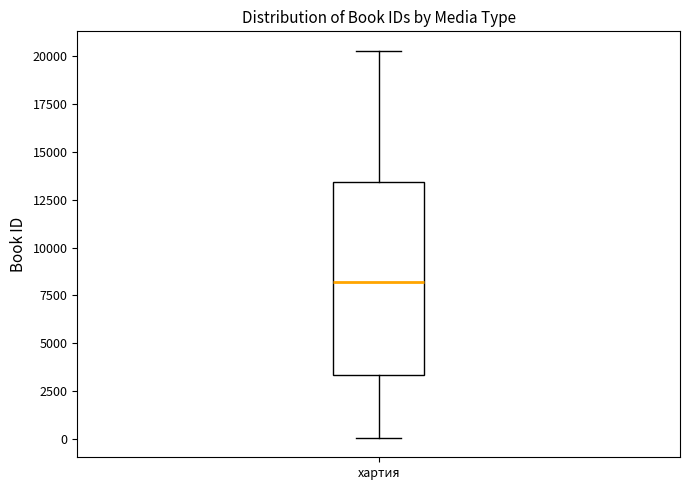

Read this box plot against the y-axis: the position of the median line, the range covered by the box, and the ends of both whiskers. The values are not printed on the chart, so give them approximately, as read against the axis.

median 8000, box 3500 to 13500, whiskers 0 to 20500